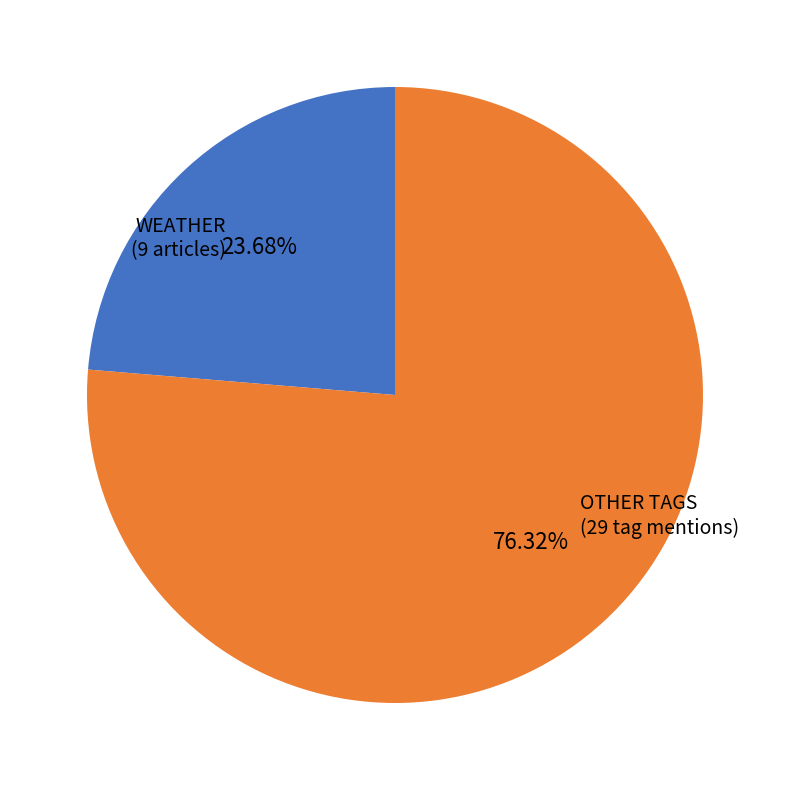

Which slice is the smallest?

WEATHER (9 articles)